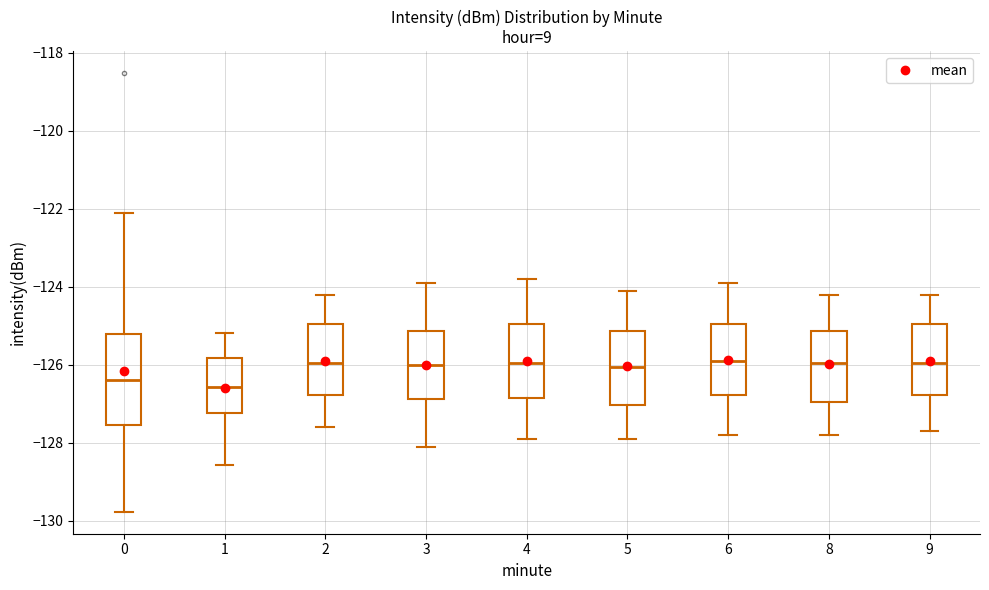

Where is the upper edge of the box at x = 8 on the y-axis? The values are not printed on the chart, so give them approximately, as read against the axis.

-125.2